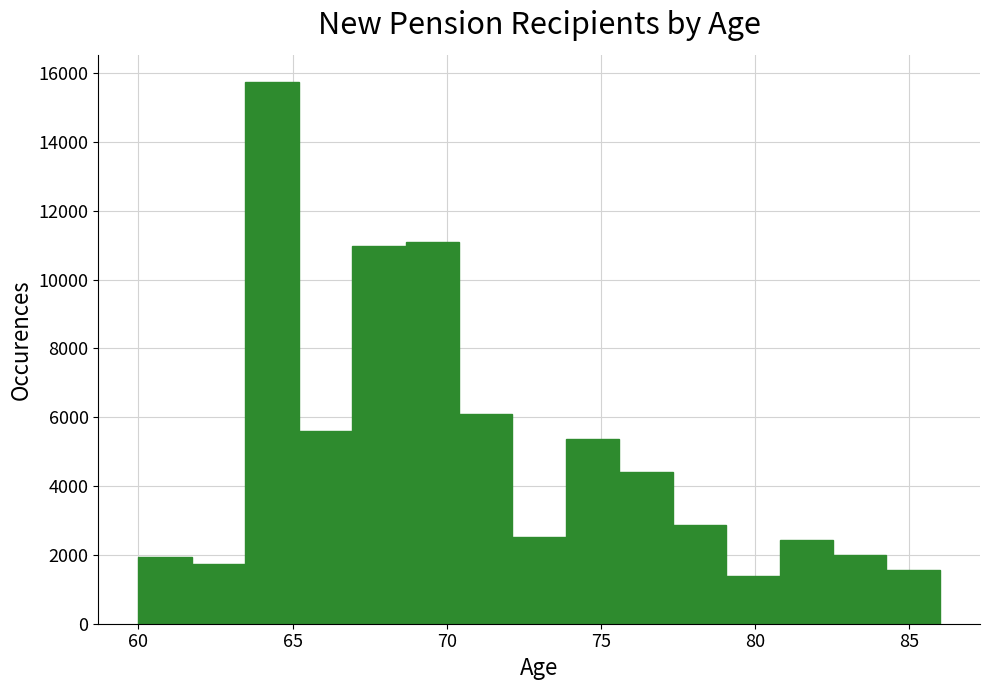

Around what value on the x-axis is the tallest bar? Give the approximate position of its centre, as read against the axis.

64.5